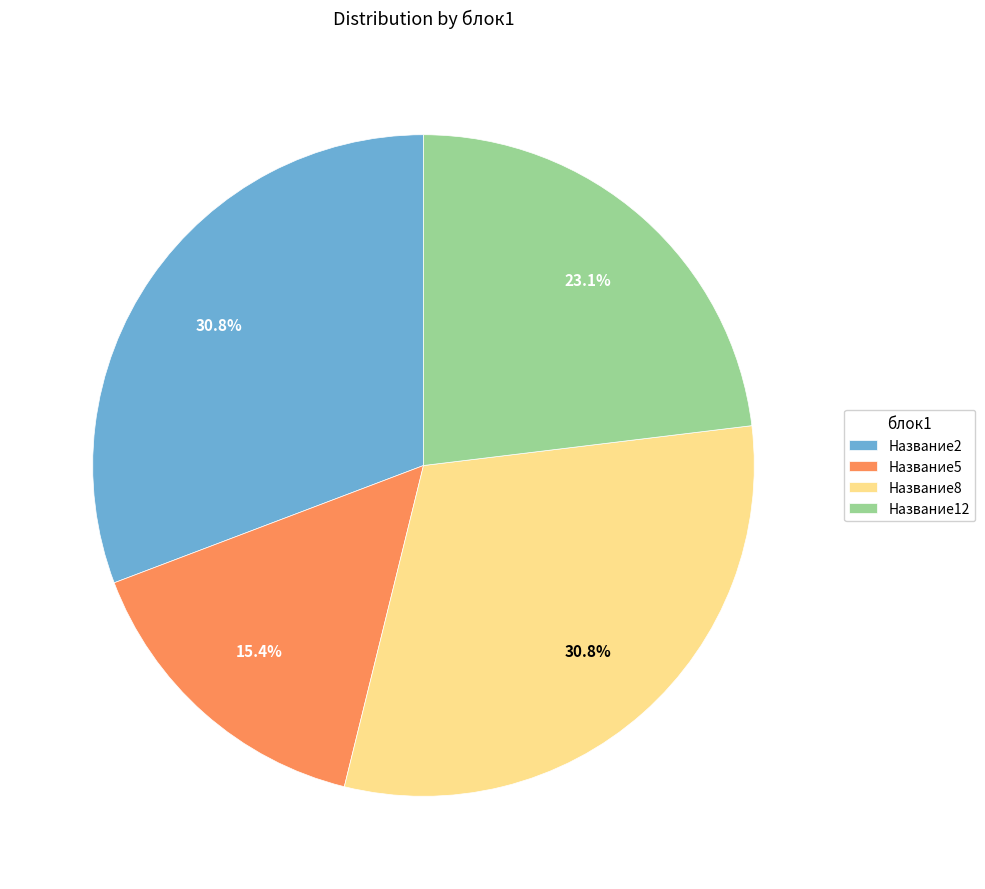

To the nearest percent, what portion does Название2 represent?

31%